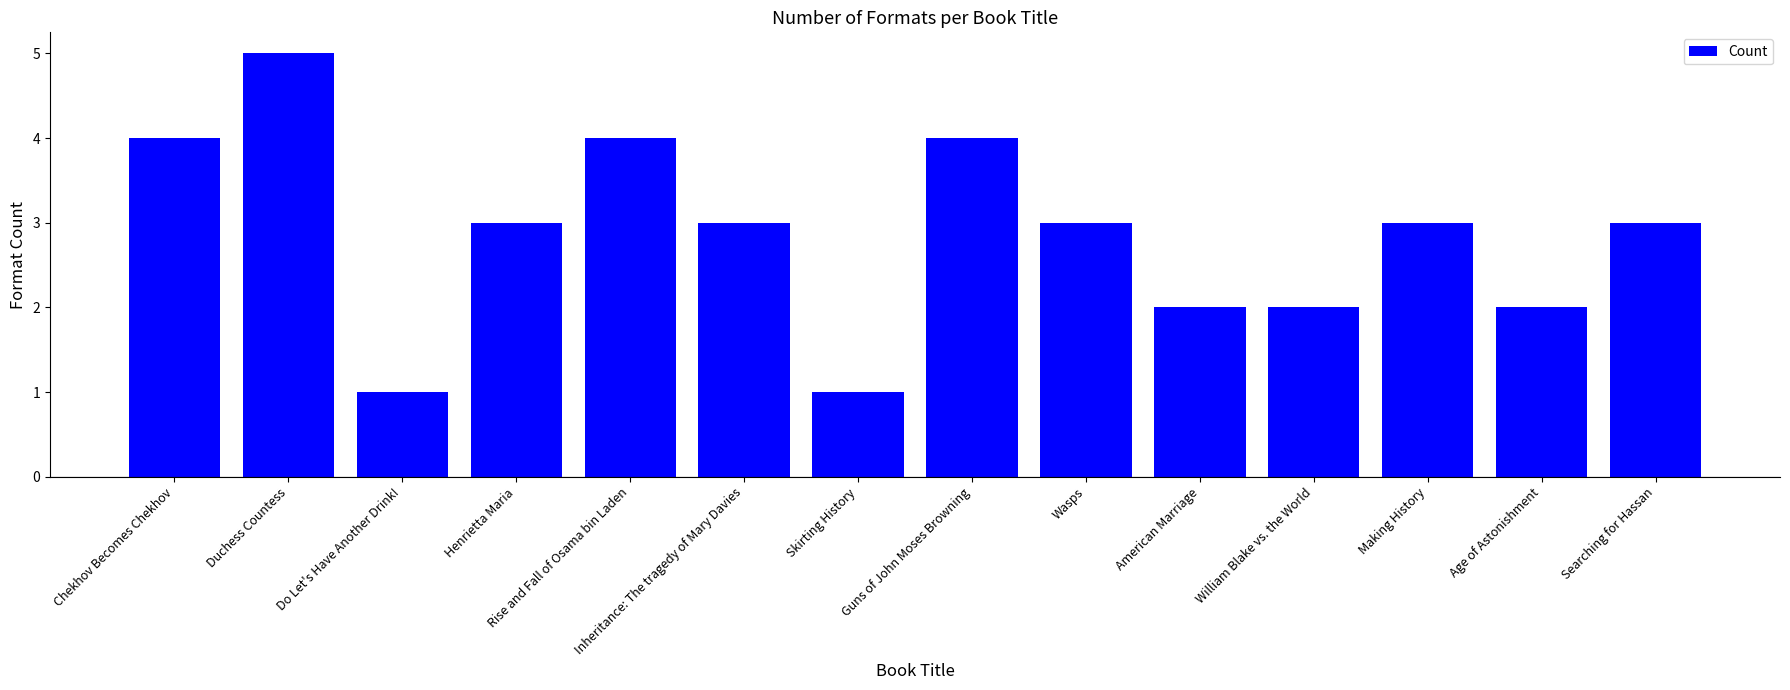

What is the greatest value displayed?

5